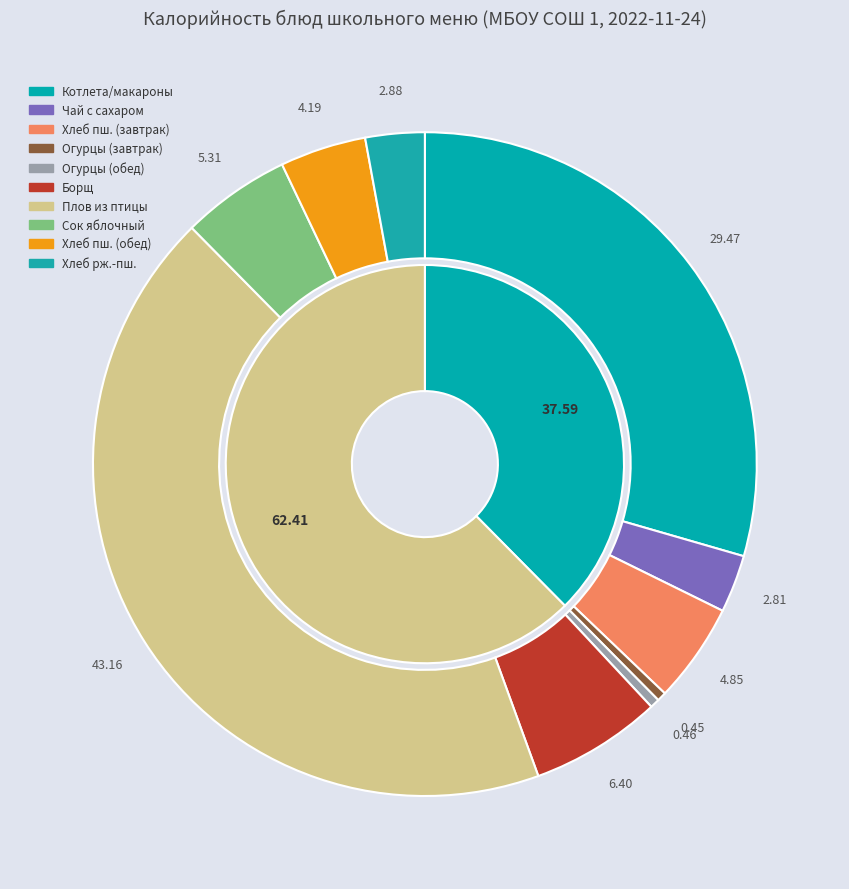

Which category has the smallest portion of the pie?

огурцы свежие (завтрак)